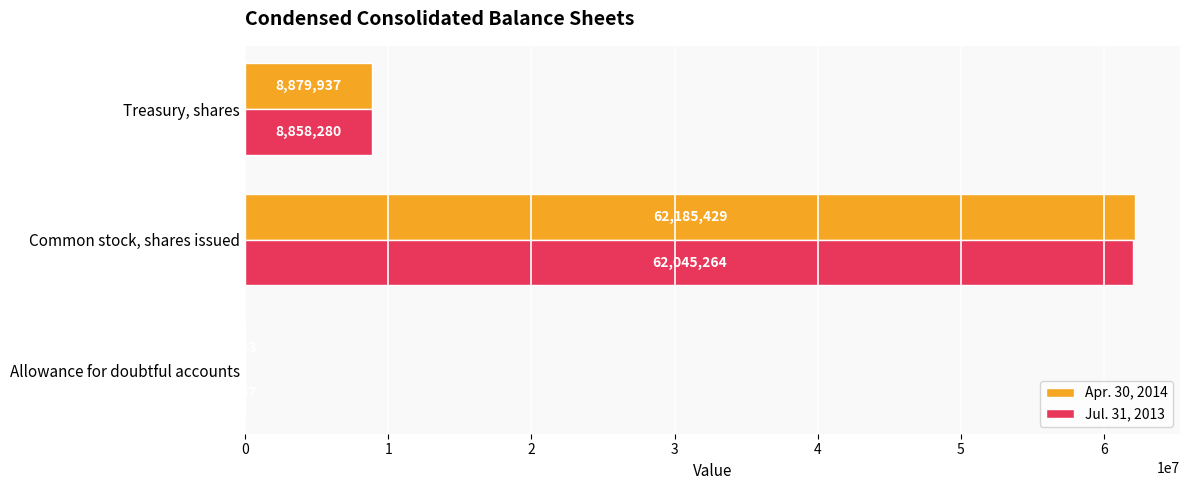

What is the sum of the Jul. 31, 2013 values at Treasury, shares and Common stock, shares issued?

70903544